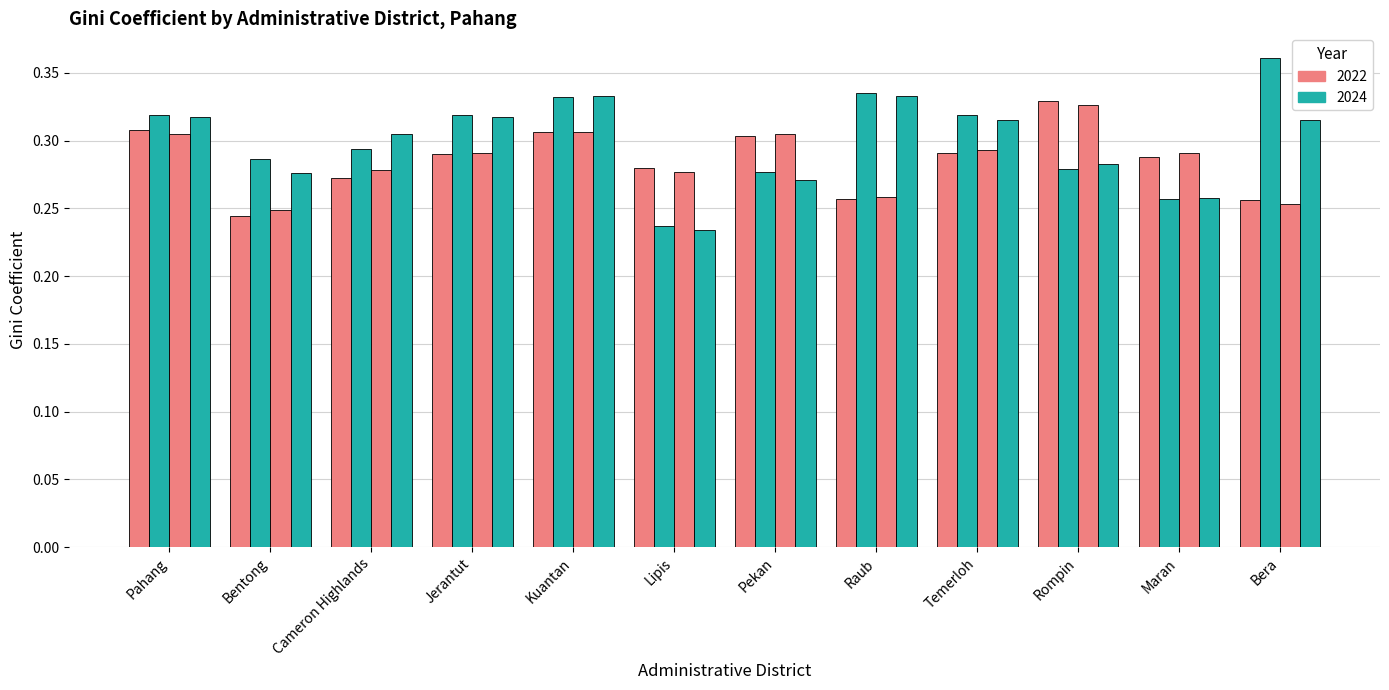

Does the chart contain stacked bars?

No